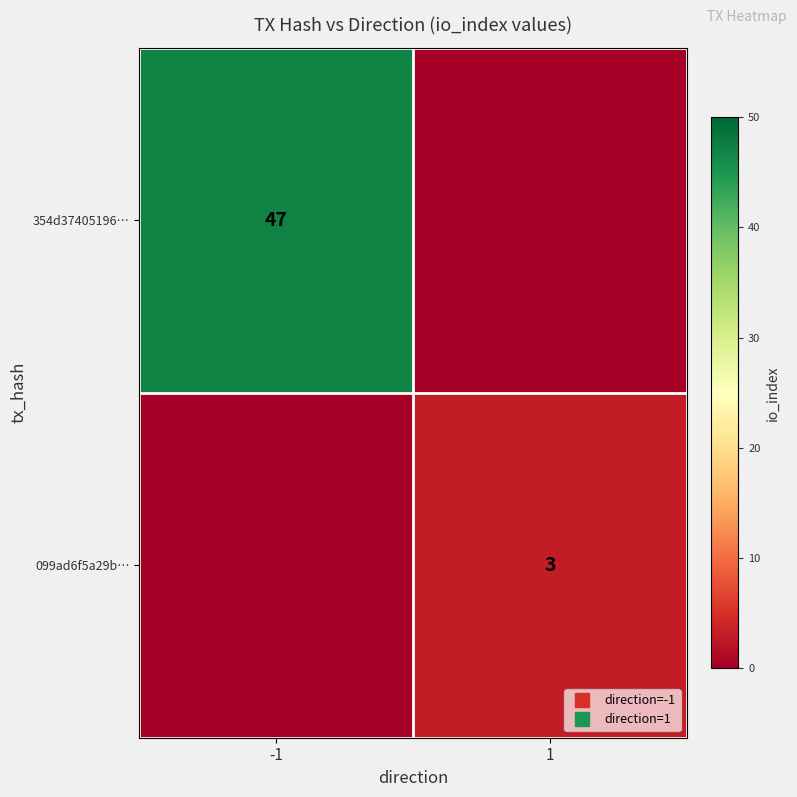

Is the value of 354d37405196… at 1 greater than the value of 099ad6f5a29b… at 1?

No